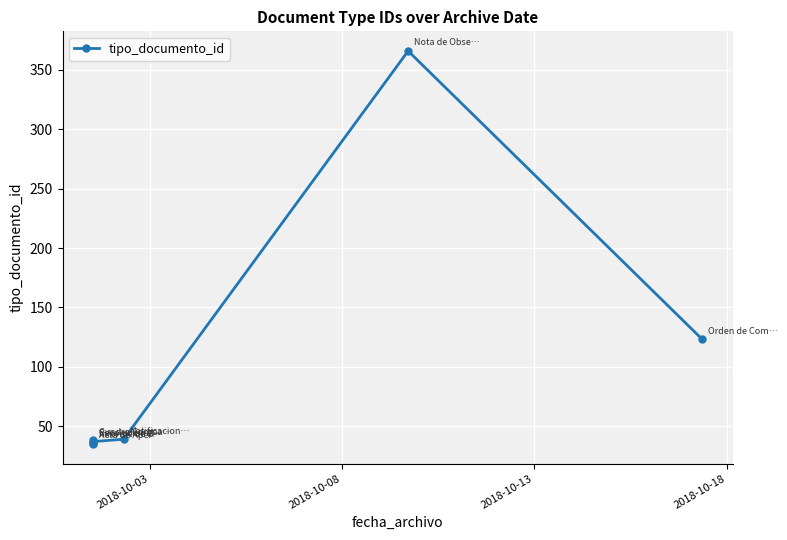

Reading right to left, list all the values displayed in this chart.

123	366	39	37	36	38	35